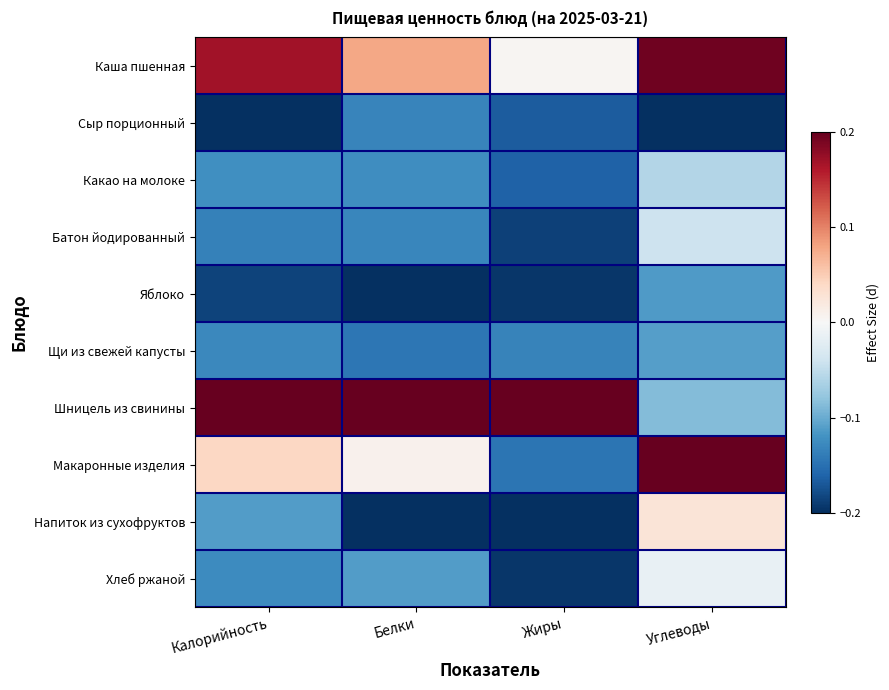

Count the number of categories in the chart.

4